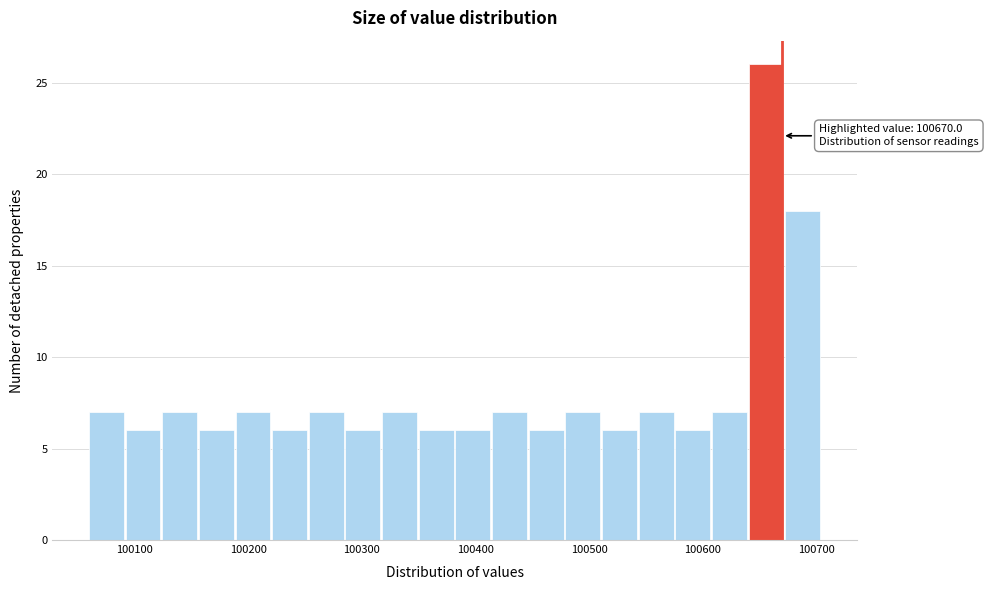

Read against the x-axis, roughly where is the centre of the tallest bar?

100660